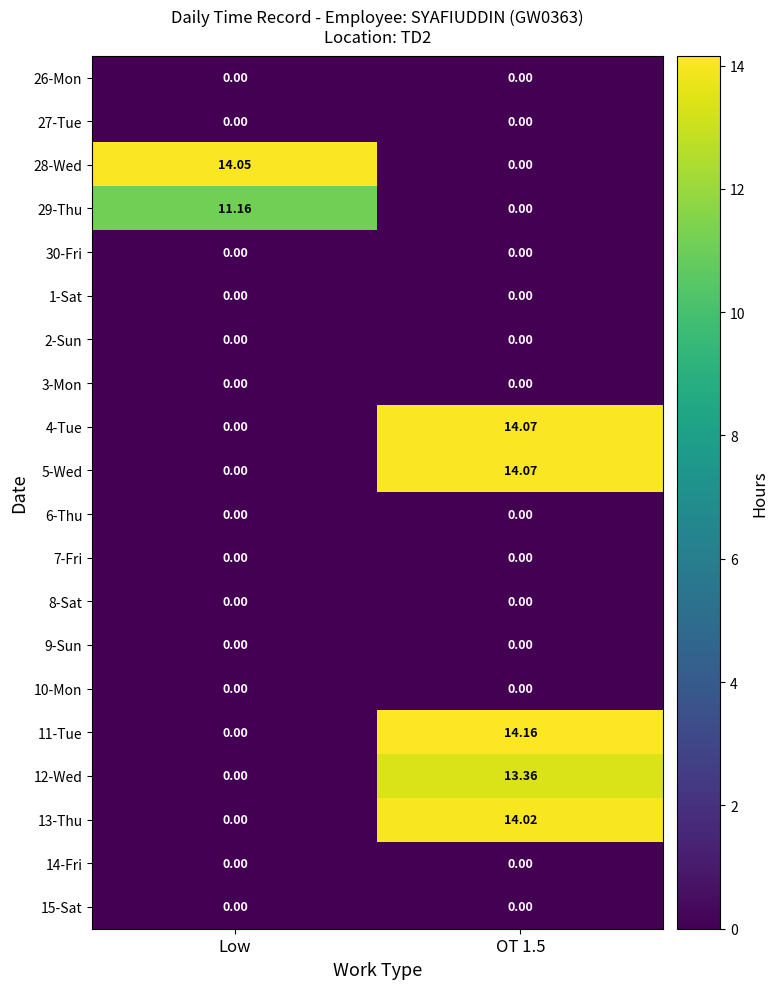

Is the value of 28-Wed at Low greater than the value of 7-Fri at OT 1.5?

Yes